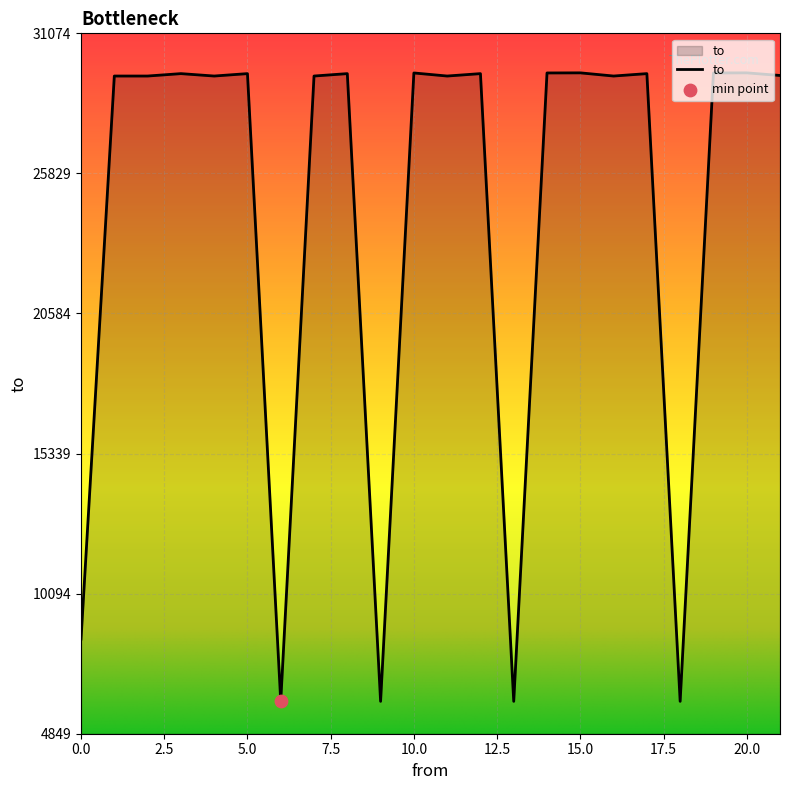

What is the greatest value displayed?

29595